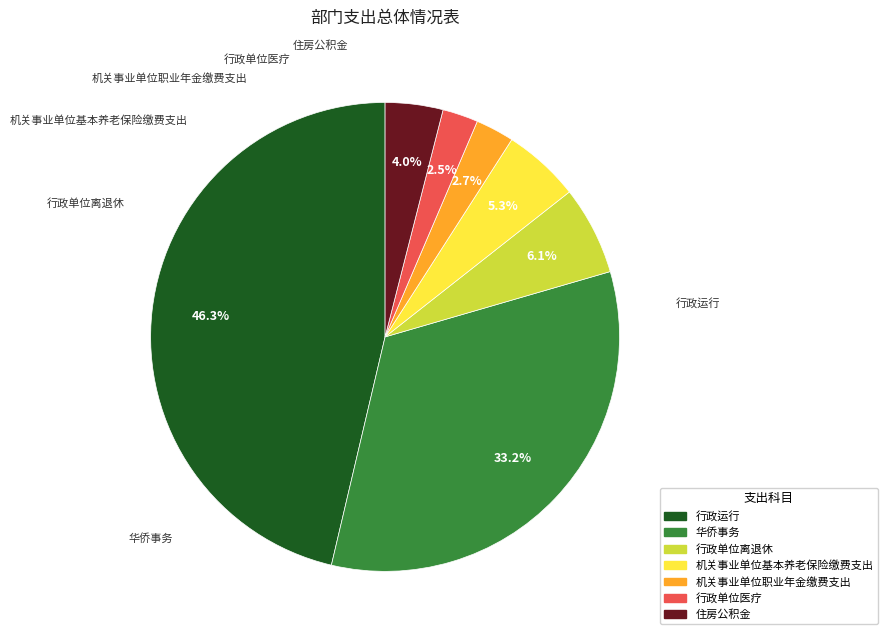

What percentage is the 机关事业单位职业年金缴费支出 slice, to the nearest percent?

3%